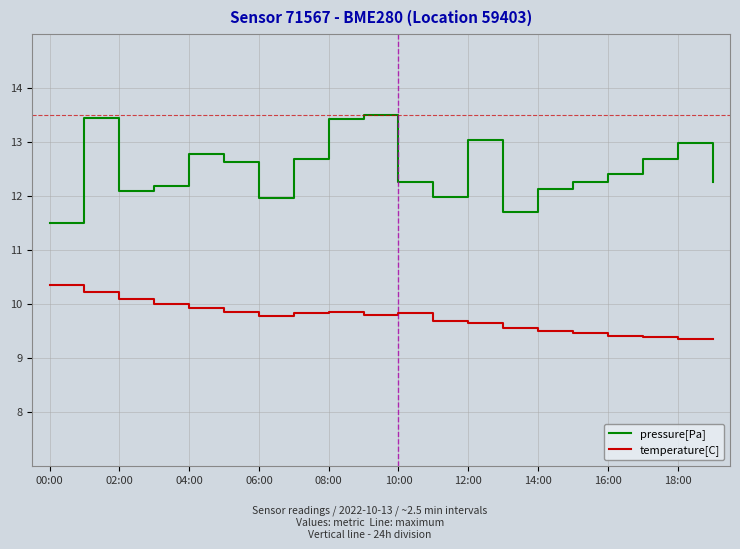

Which series has the widest spread of values?

pressure[Pa]